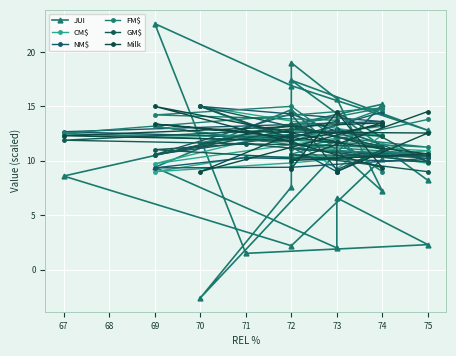

What is the difference between the highest and lowest values at 67?

4.1